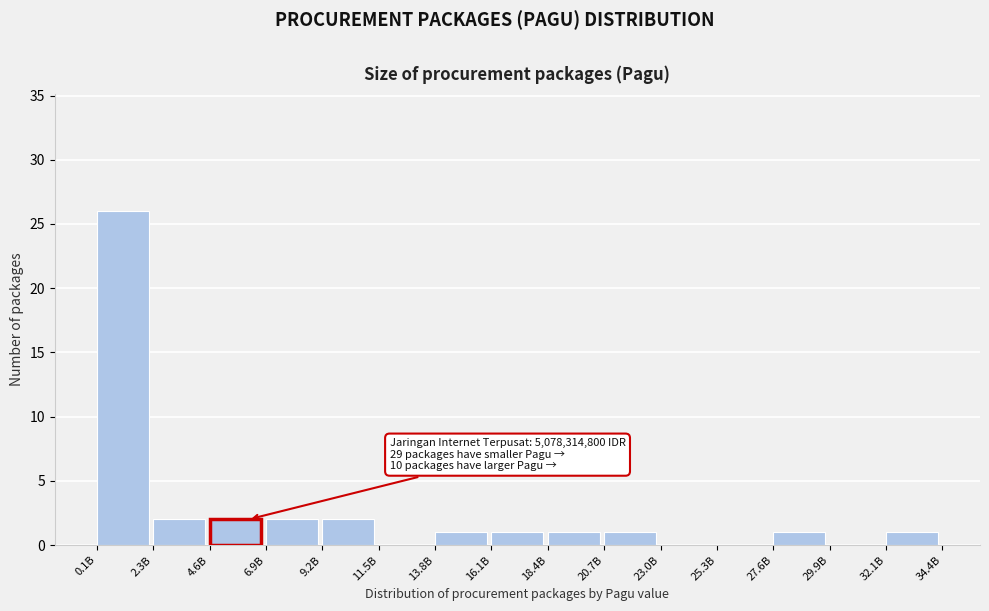

Reading right to left, transcribe all the data shown in this chart.

32.1B=1	29.9B=0	27.6B=1	25.3B=0	23.0B=0	20.7B=1	18.4B=1	16.1B=1	13.8B=1	11.5B=0	9.2B=2	6.9B=2	4.6B=2	2.3B=2	0.1B=26